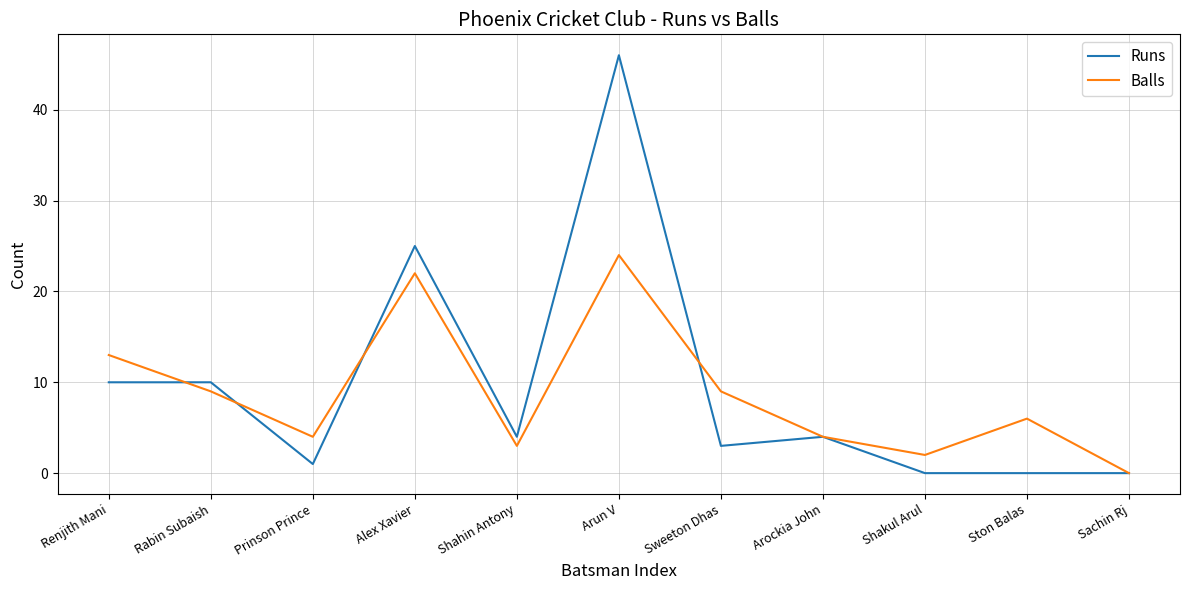

List the series in order of their peak value, highest first.

Runs, Balls